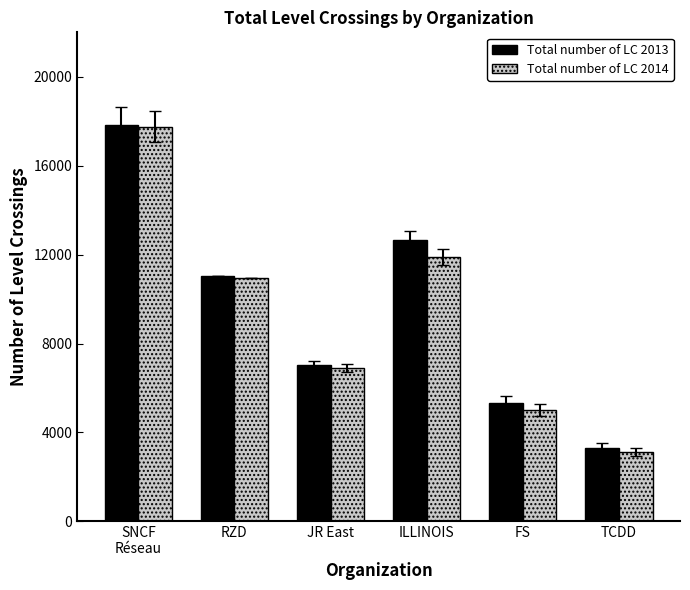

Reading left to right, extract all data points from this chart.

Total number of LC 2013: SNCF
Réseau=17841	RZD=11031	JR East=7037	ILLINOIS=12676	FS=5334	TCDD=3314
Total number of LC 2014: SNCF
Réseau=17752	RZD=10945	JR East=6913	ILLINOIS=11896	FS=5010	TCDD=3110